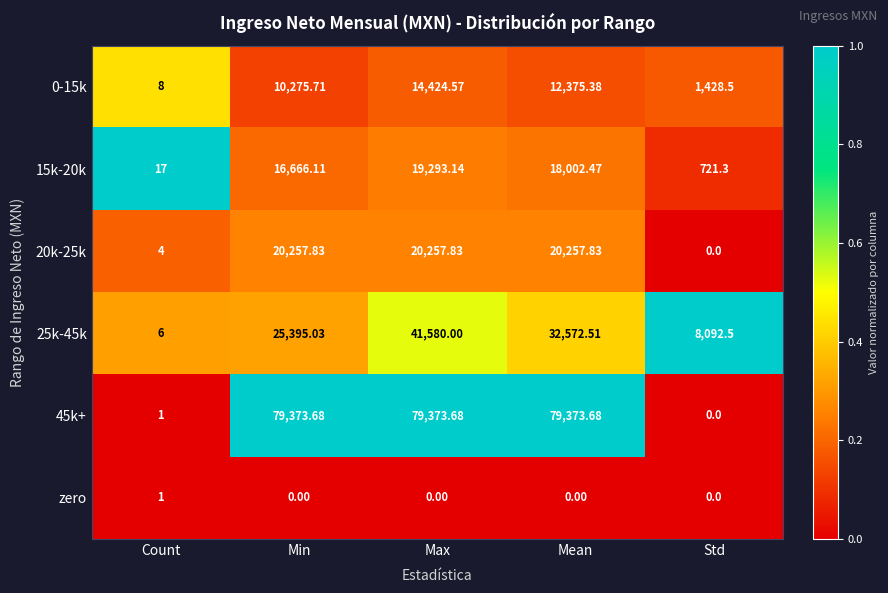

Which category has the highest value in the zero series?

Count